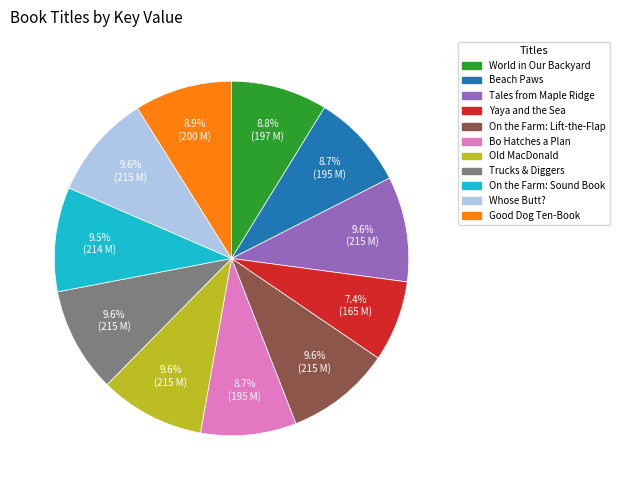

Does any single category account for the majority?

No